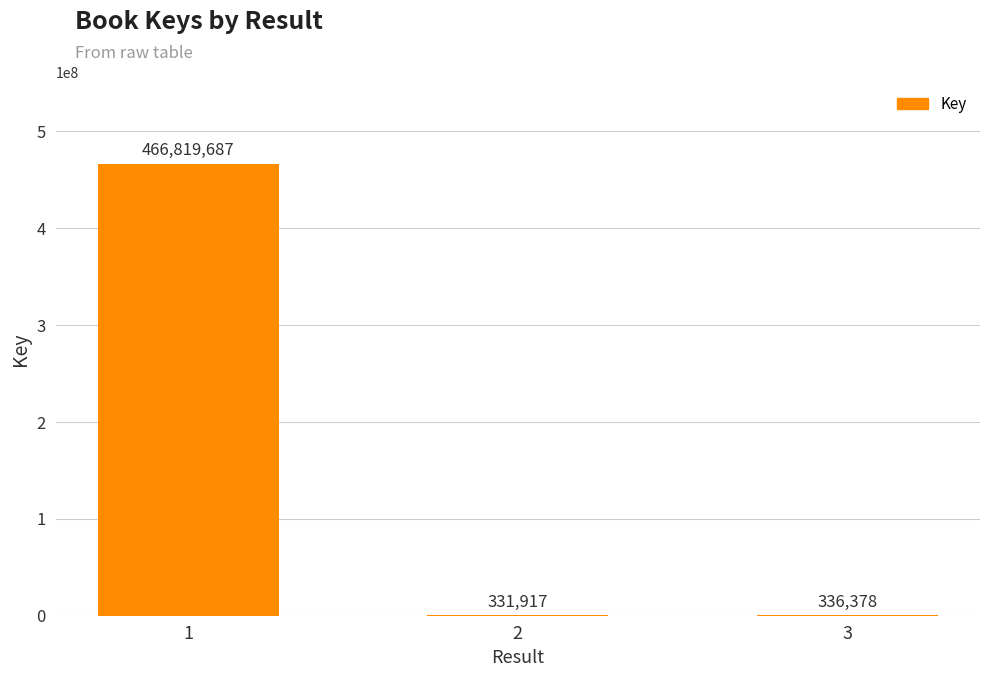

What is the sum of the values at 3 and 1?

467156065